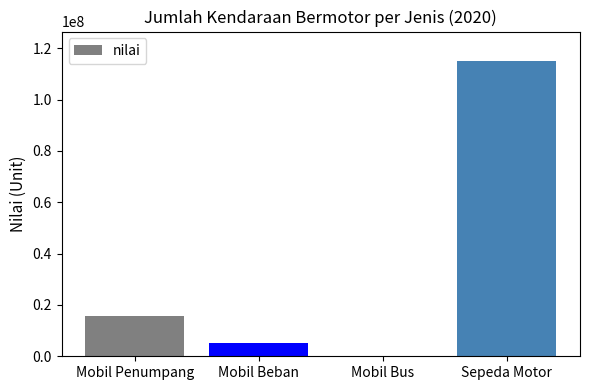

Does the chart contain stacked bars?

No